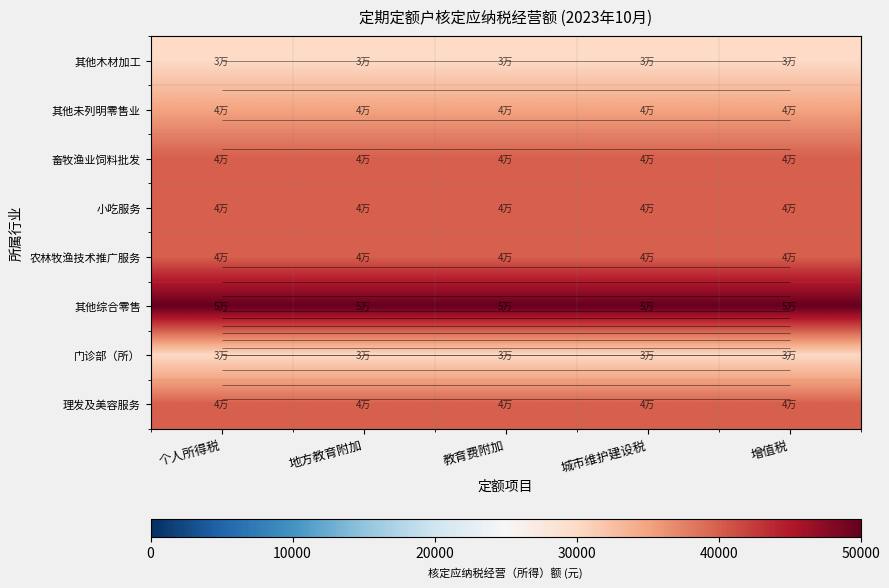

What is the minimum value for 畜牧渔业饲料批发?

40000